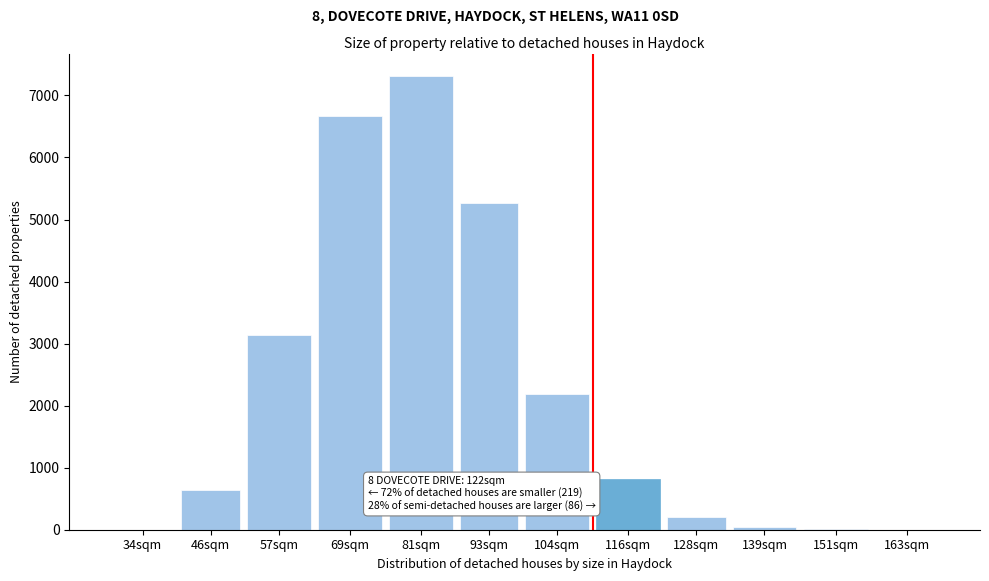

What is the greatest value displayed?

7309.8